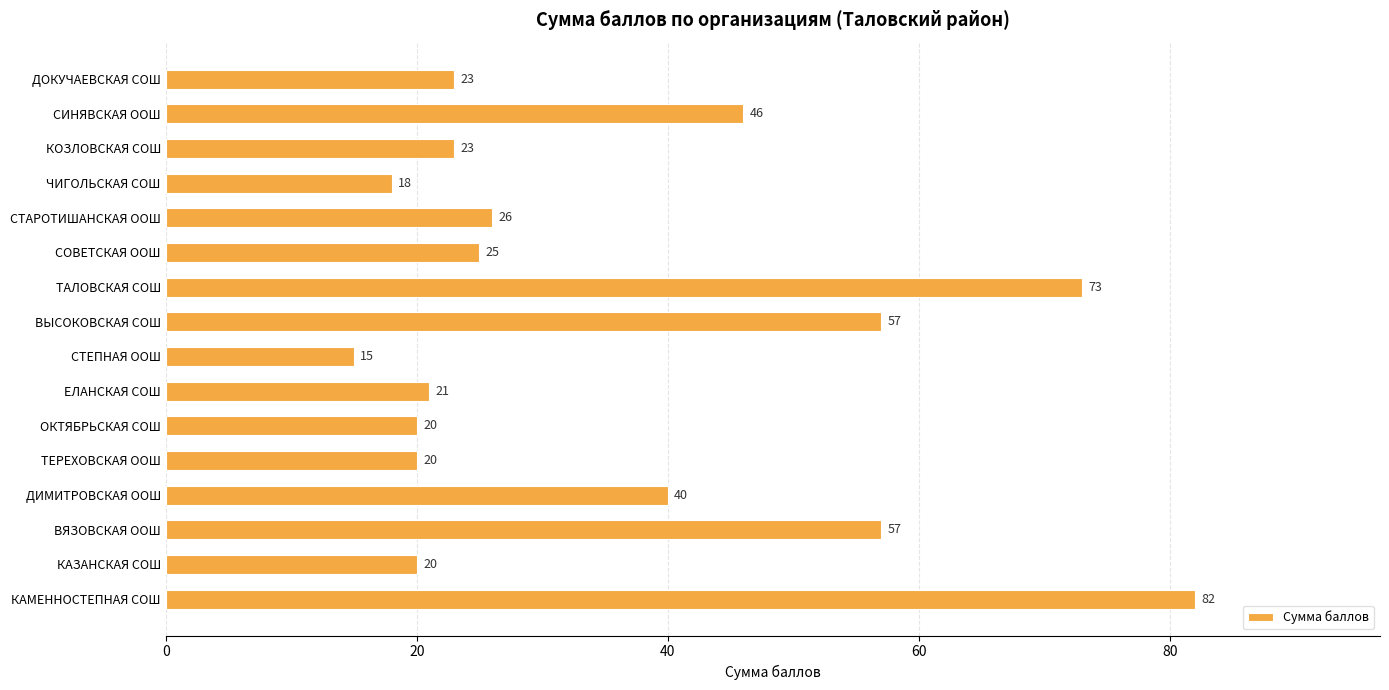

At which category does the chart reach its minimum across all series?

СТЕПНАЯ ООШ